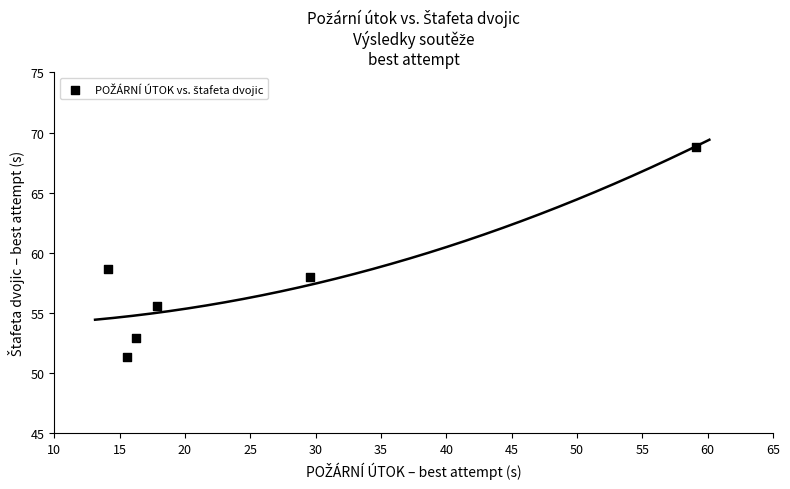

What is the range of X values (max minus min)?

45.0